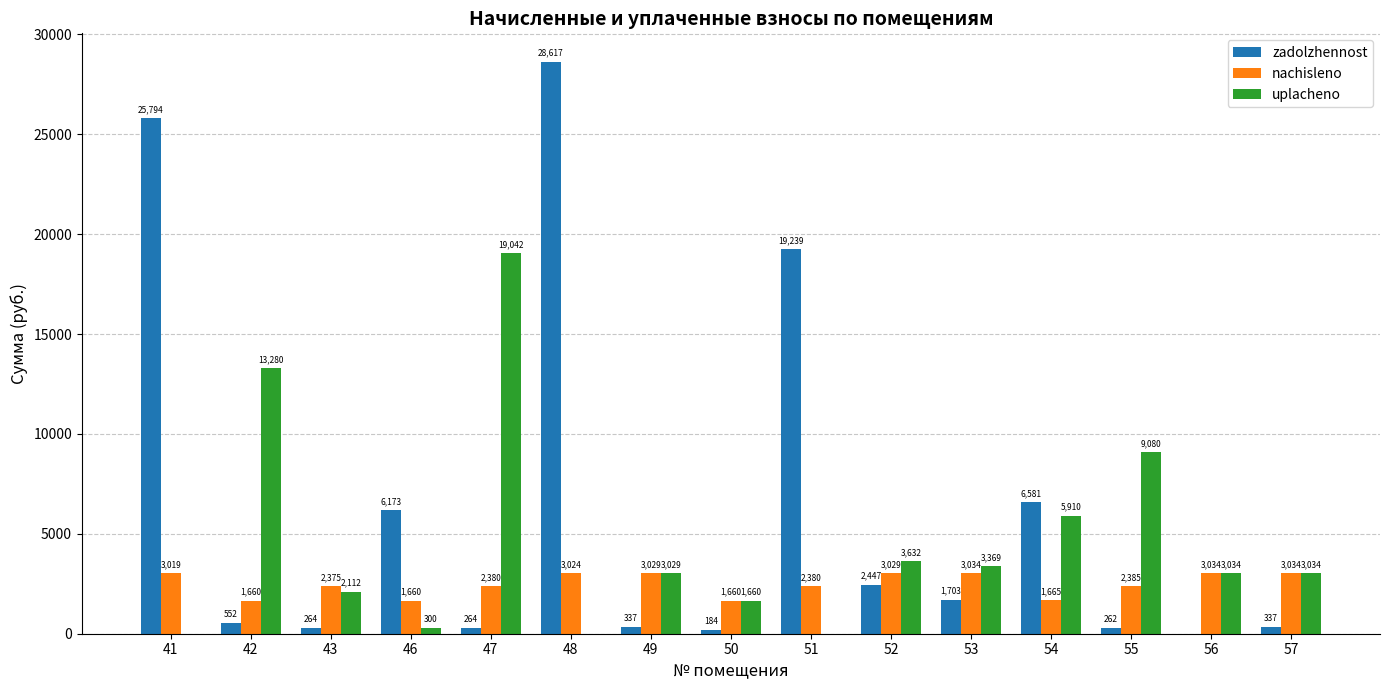

What is the average value of the uplacheno series?

4498.6